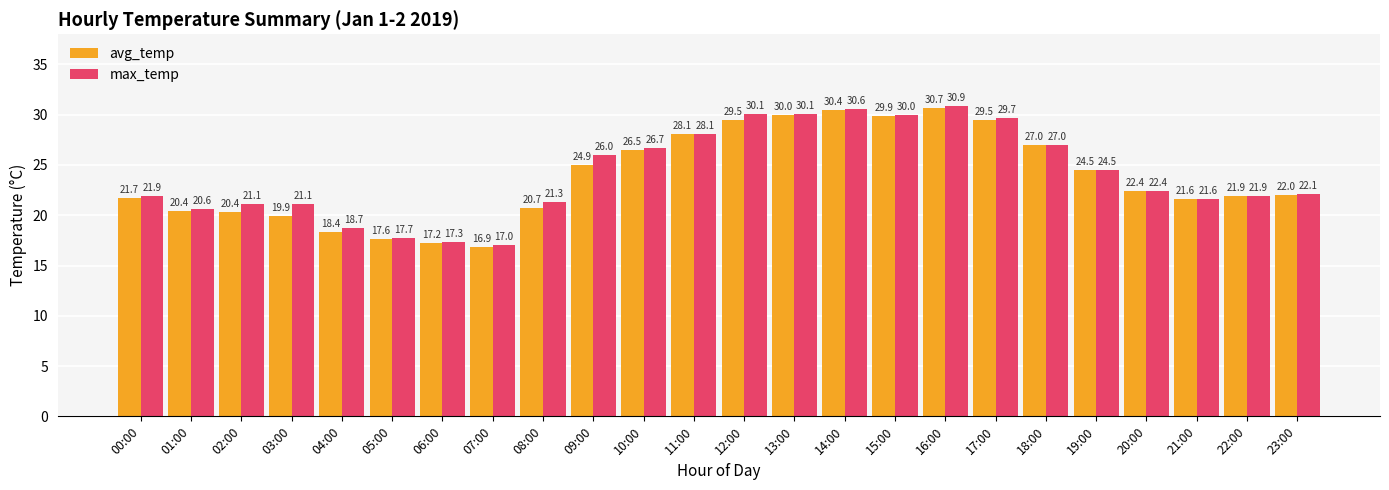

Which series changed the most between 05:00 and 12:00?

max_temp